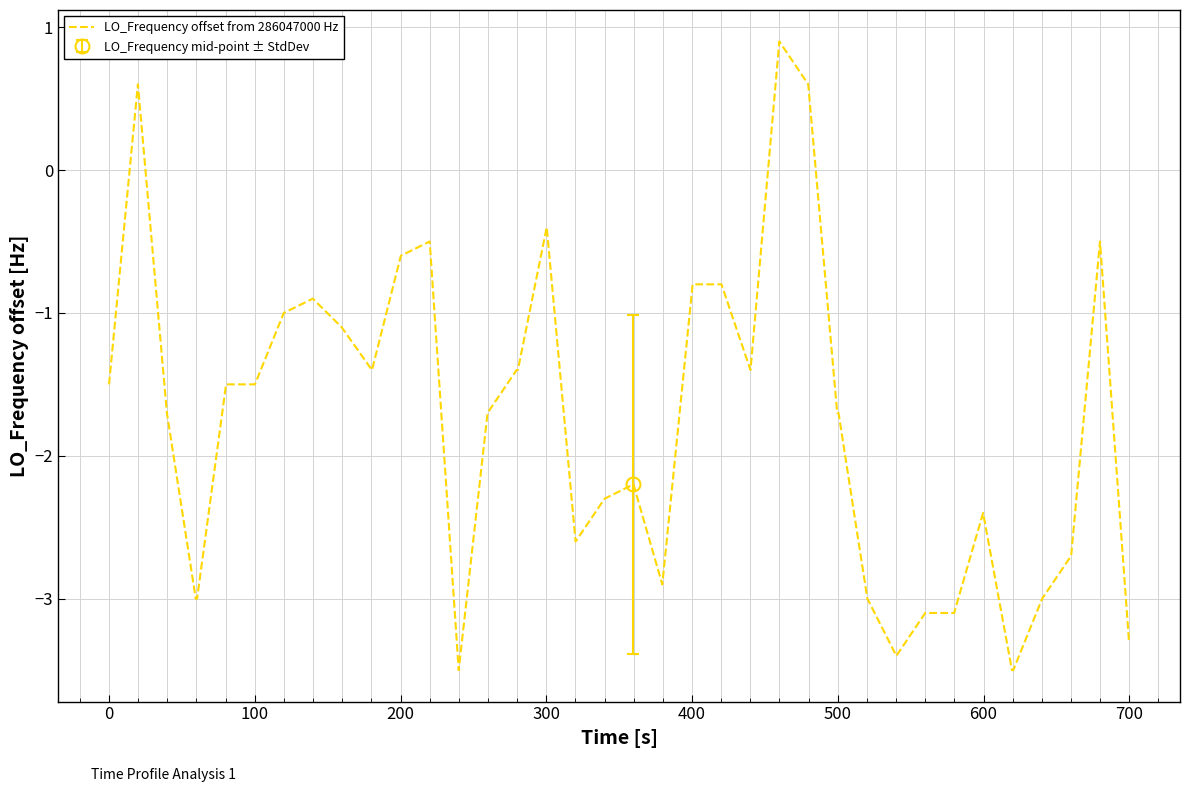

How many categories are shown in the chart?

40